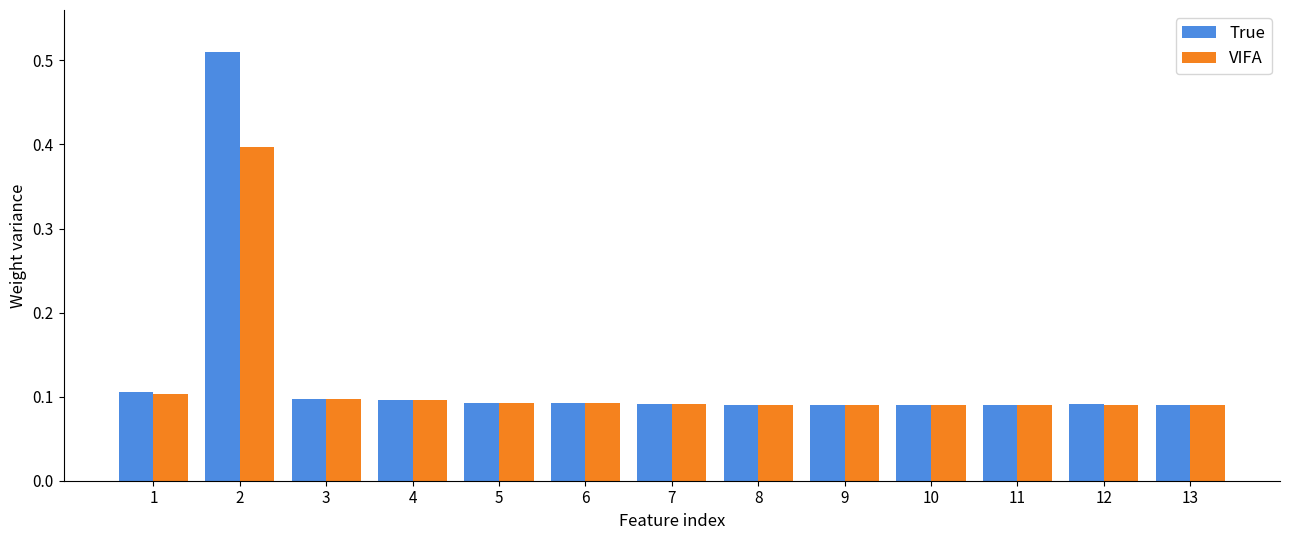

Rank the series at 2 from lowest to highest value.

VIFA, True